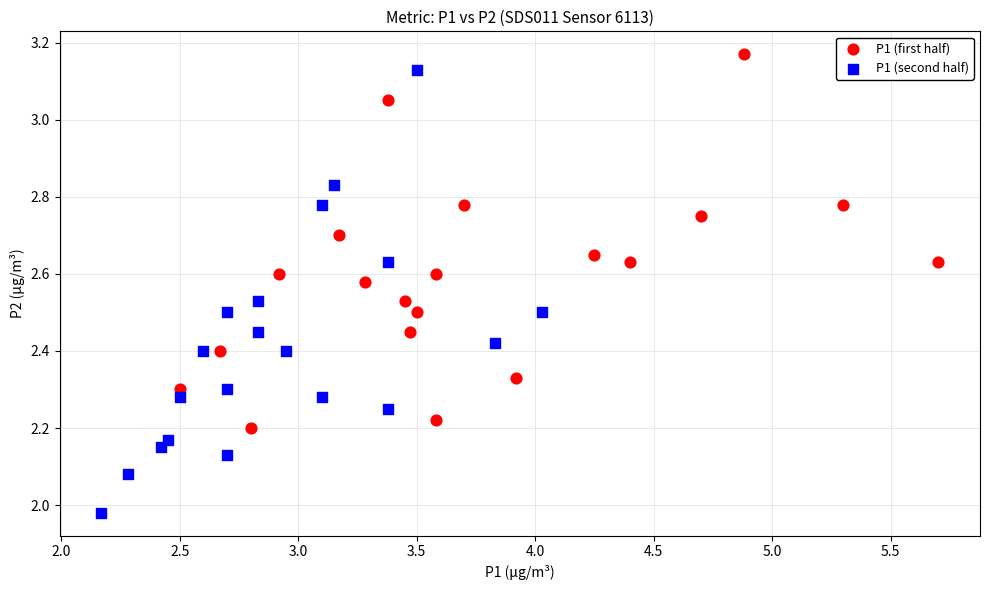

Which series has the widest spread of Y values?

P1 (second half)